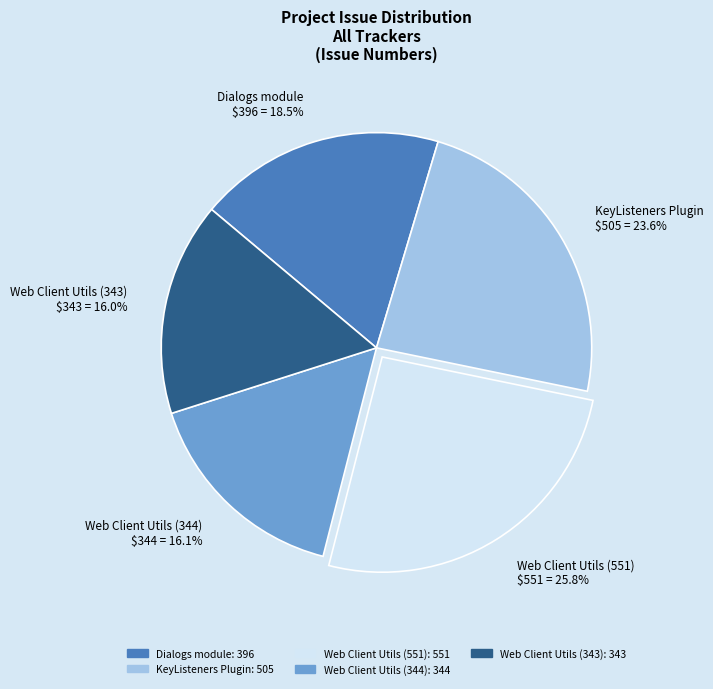

Does Web Client Utils (551) account for over 50% of the chart?

No